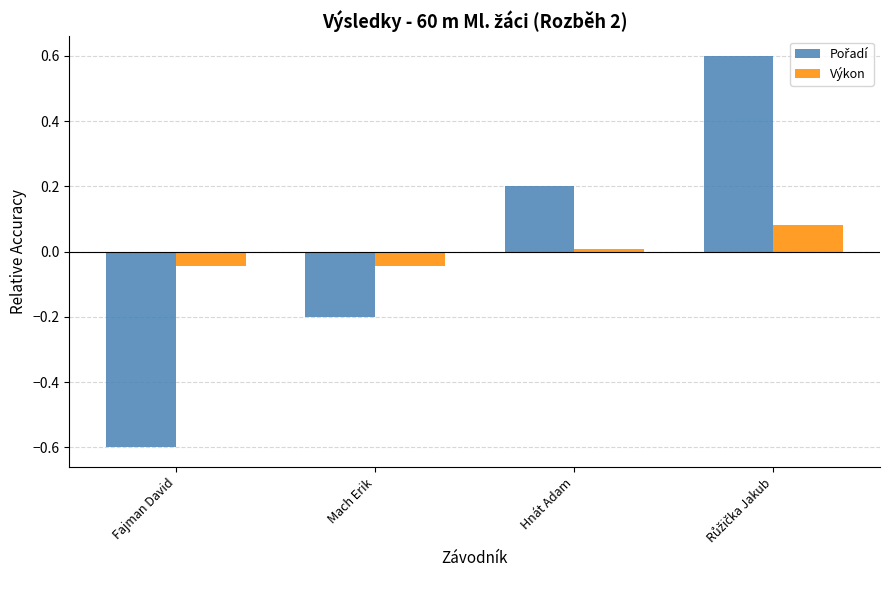

How many data points does each series have?

4